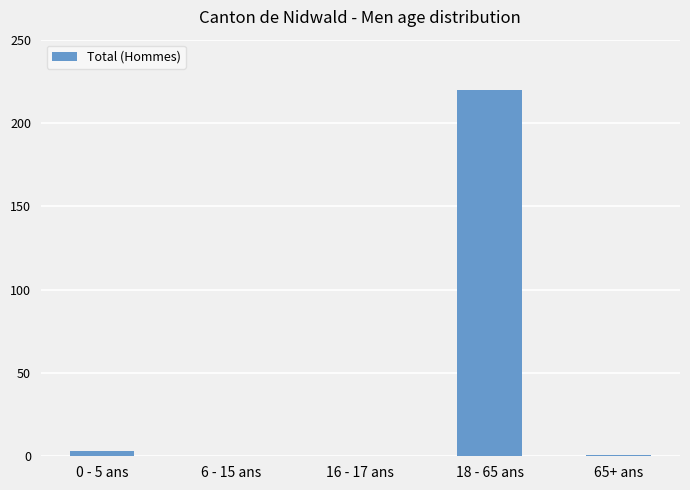

The chart shows a value of 220 at 18 - 65 ans. True or false?

True